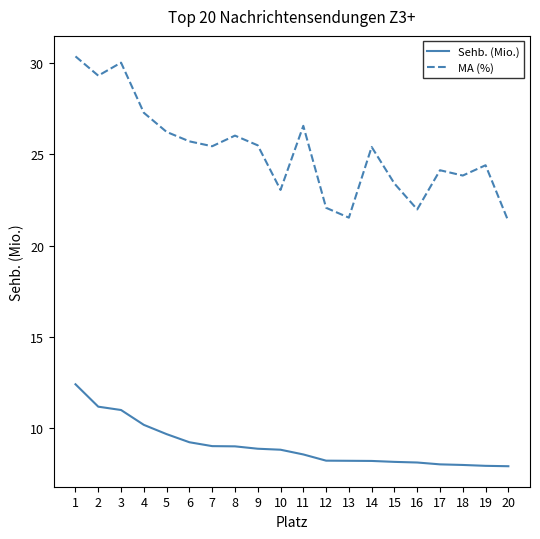

The value of MA (%) at 1 is 43.5. True or false?

False